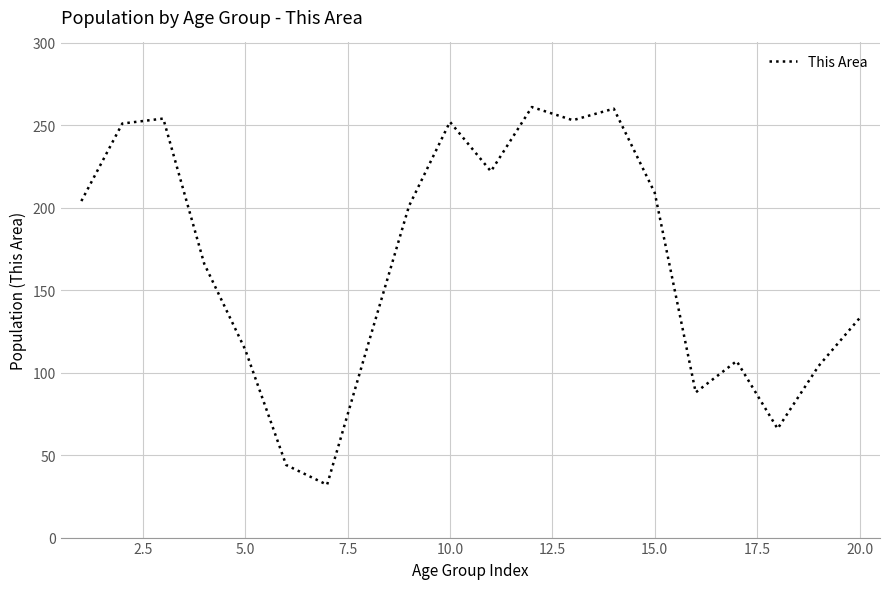

What is the average value?

167